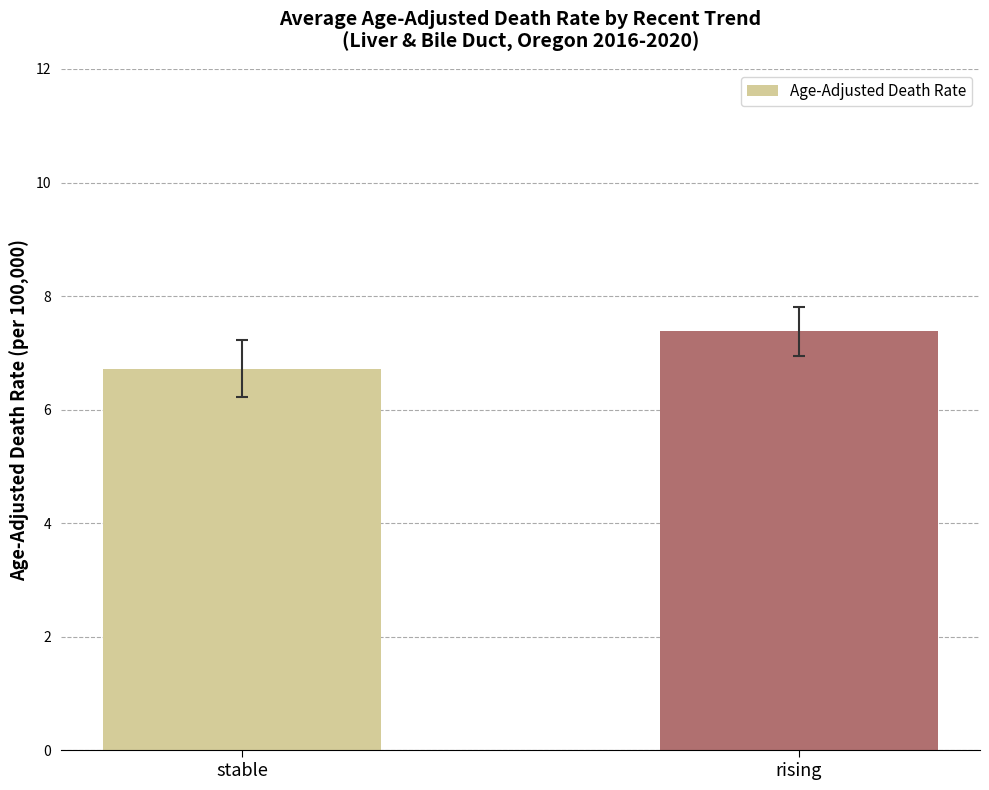

True or false: the data shows 3.1 at stable.

False